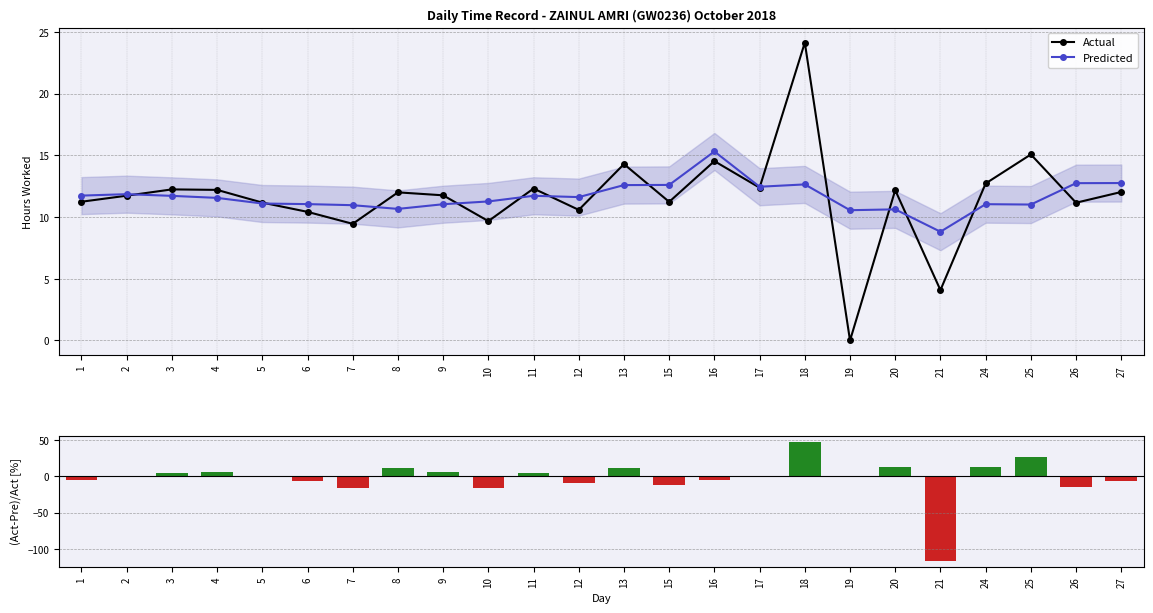

How many series are shown in this chart?

3